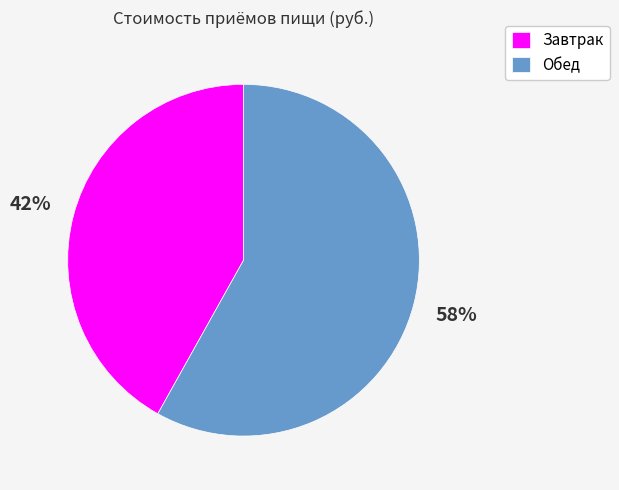

Is the sum of Обед and Завтрак greater than half?

Yes